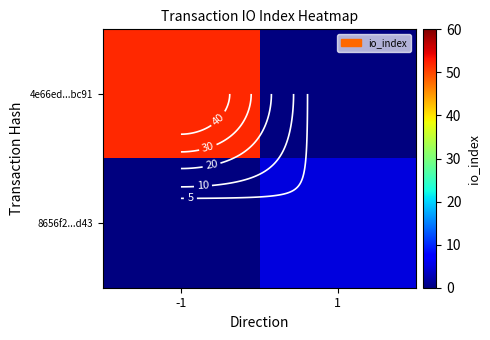

What is the sum of all 8656f2...d43 values?

5